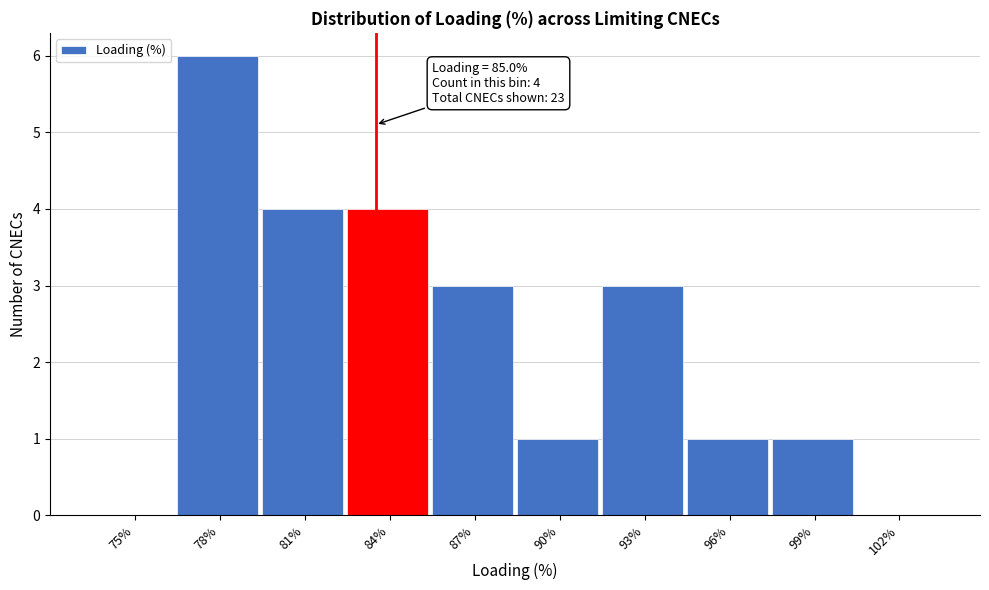

Reading left to right, what are all the values shown in this chart?

75%=0	78%=6	81%=4	84%=4	87%=3	90%=1	93%=3	96%=1	99%=1	102%=0